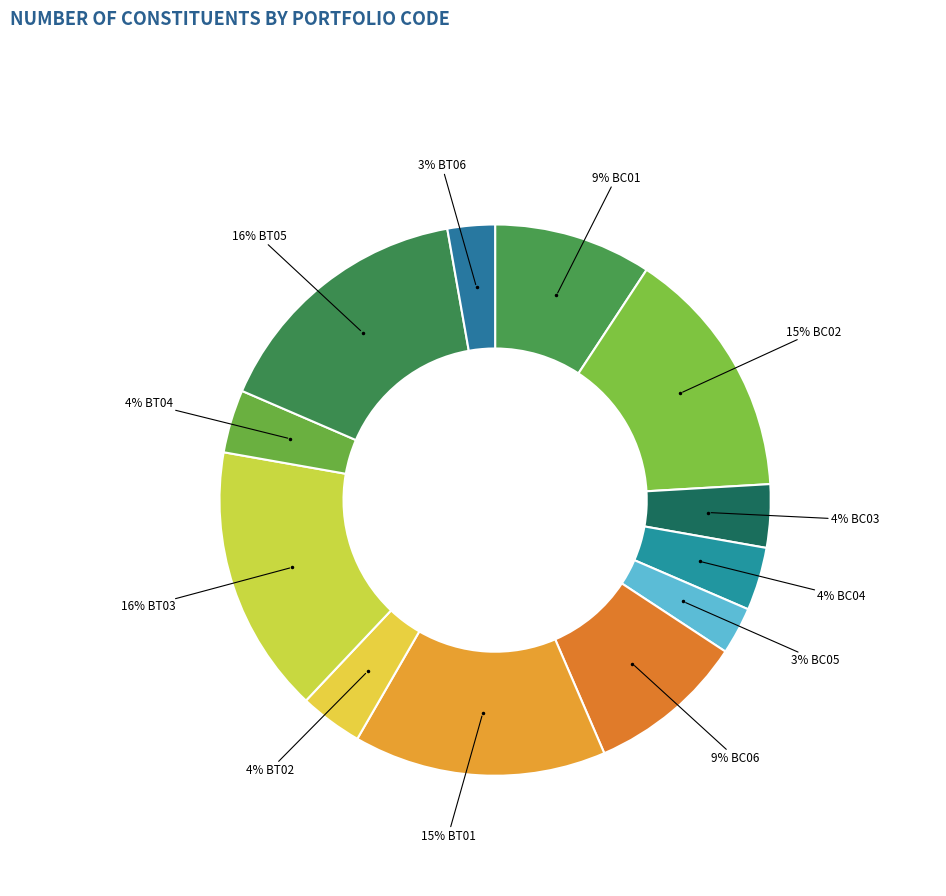

Rank the categories by value from highest to lowest.

BT03, BT05, BC02, BT01, BC01, BC06, BC03, BC04, BT02, BT04, BC05, BT06